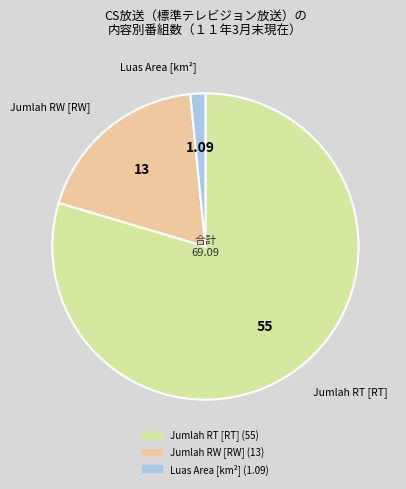

Is there any slice that represents more than half of the pie?

Yes